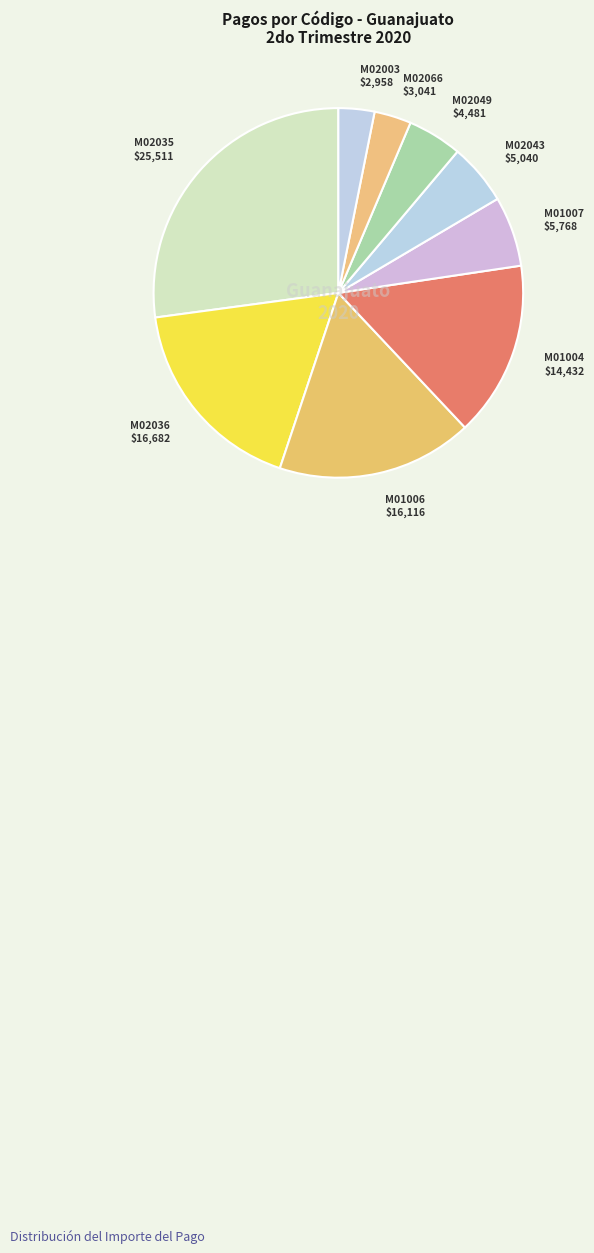

Between M02036 and M02066, which is larger?

M02036